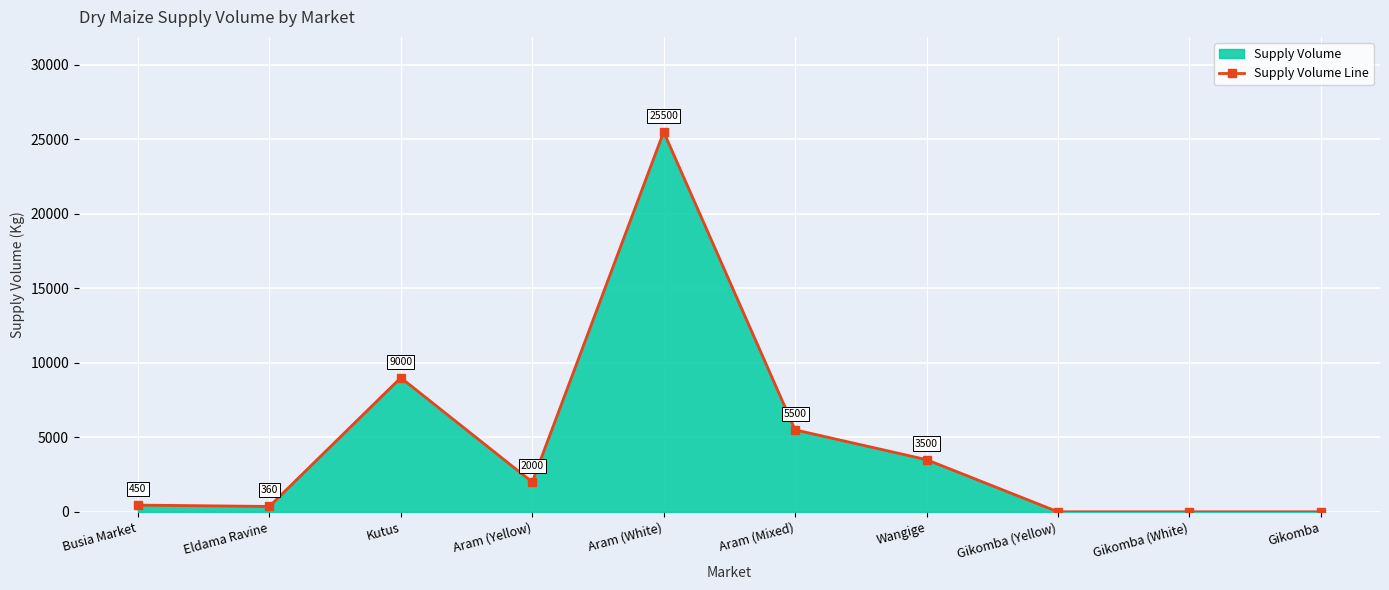

What is the difference between the values at Aram (White) and Aram (Mixed)?

20000